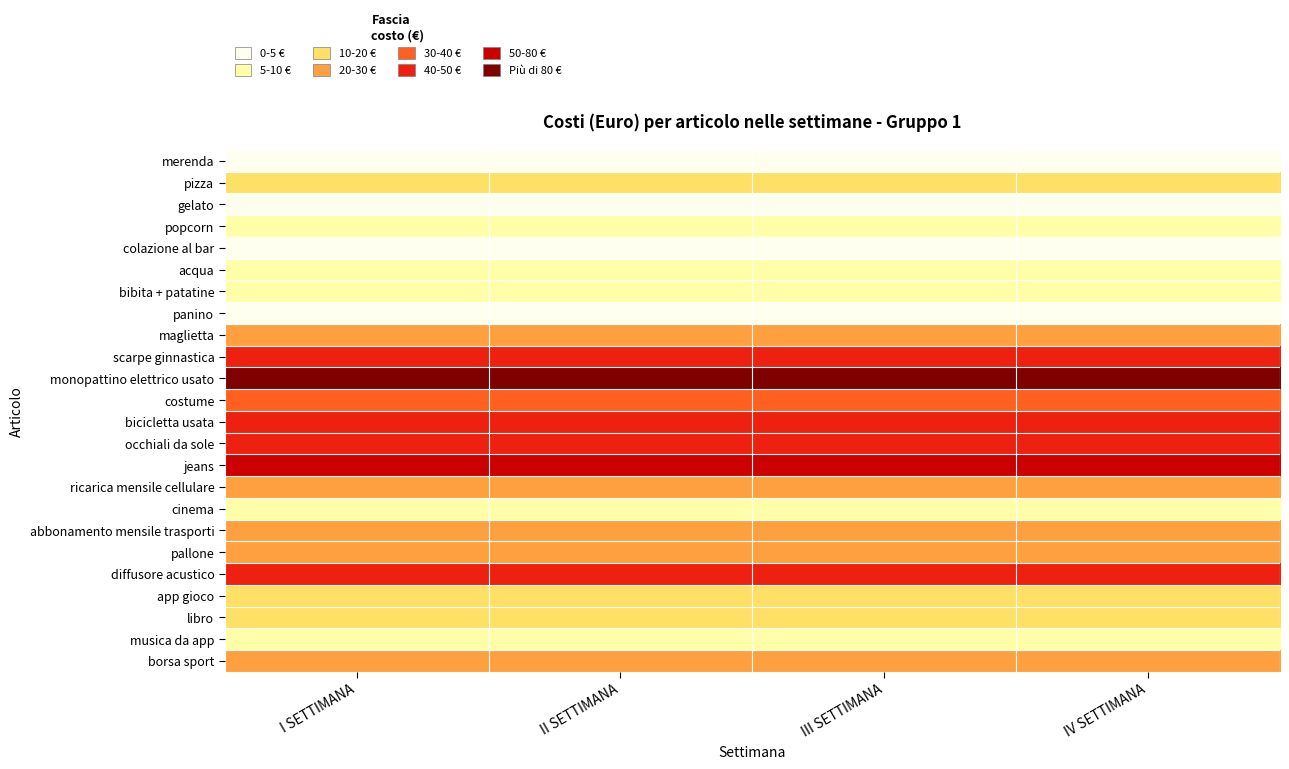

Which series changed the most between I SETTIMANA and IV SETTIMANA?

merenda